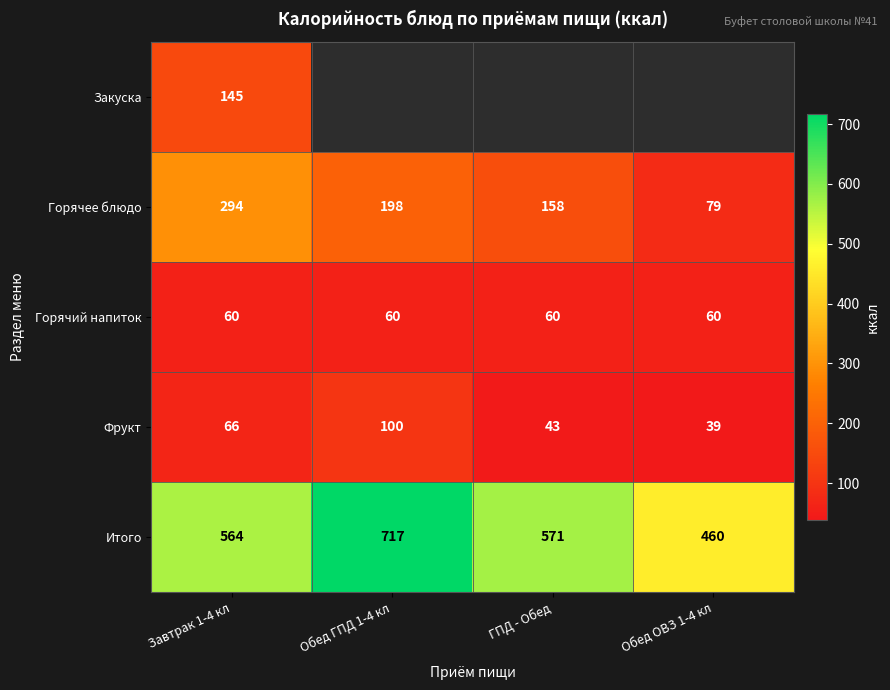

Which label corresponds to the smallest value in the chart?

Обед ОВЗ 1-4 кл